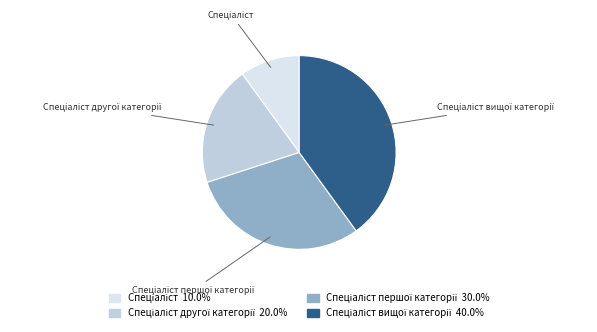

Is there a majority slice in this chart?

No